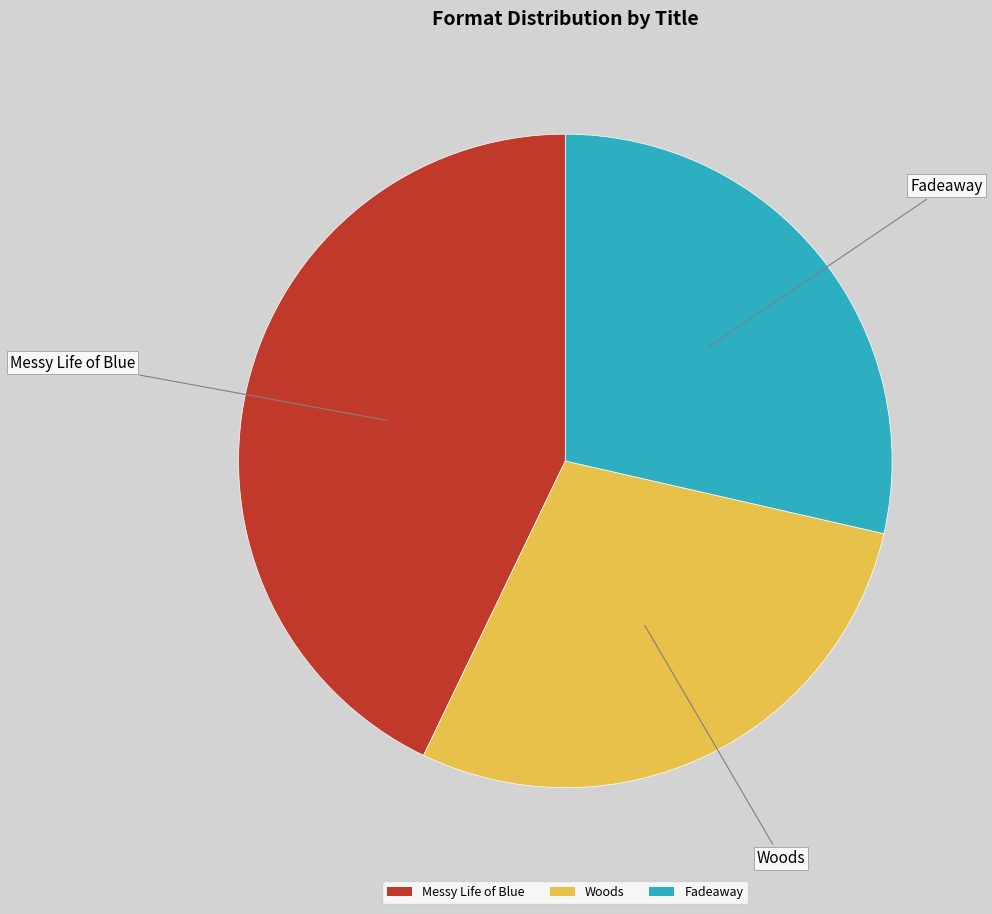

What is the largest slice in the pie chart?

Messy Life of Blue